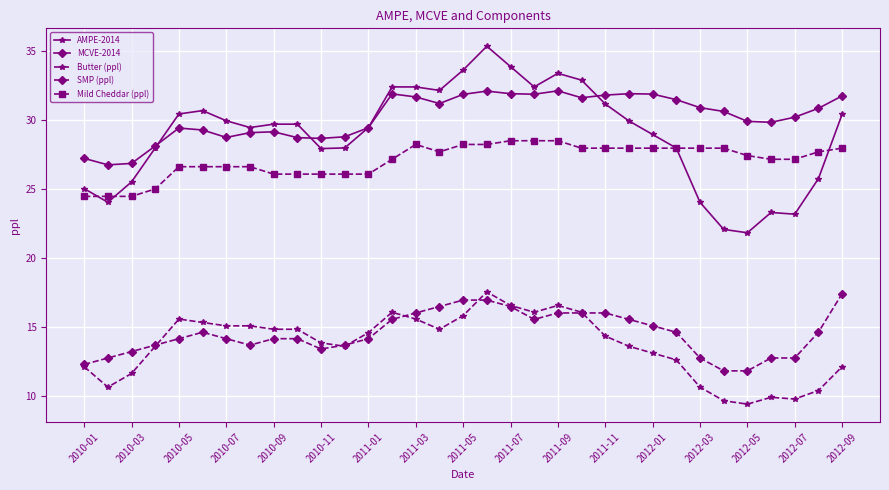

How many distinct data groups are displayed?

5